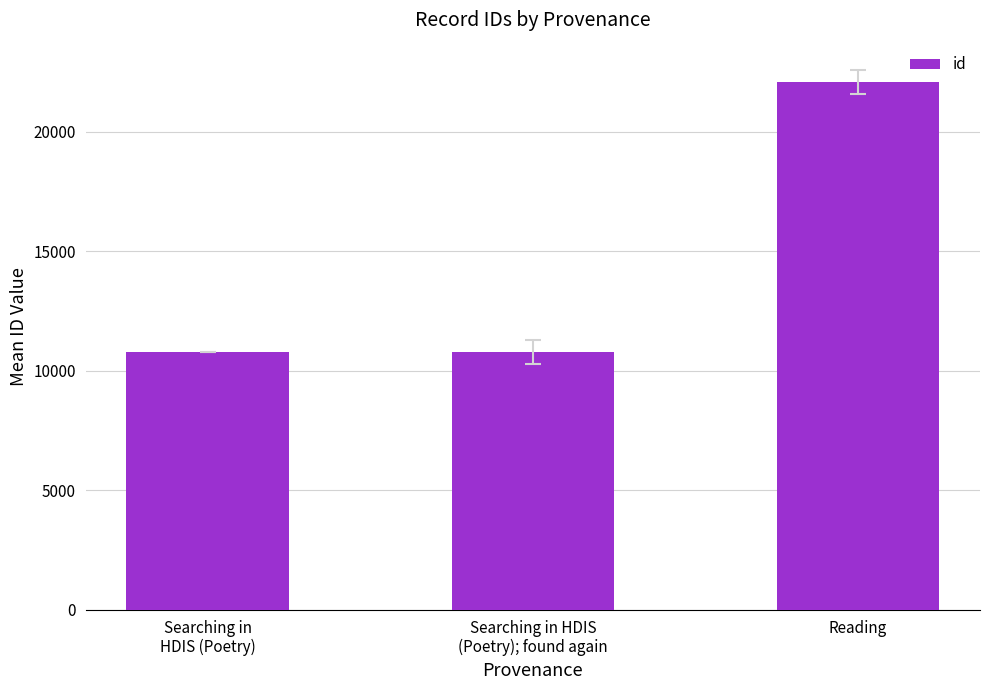

How many values are below 10797?

1